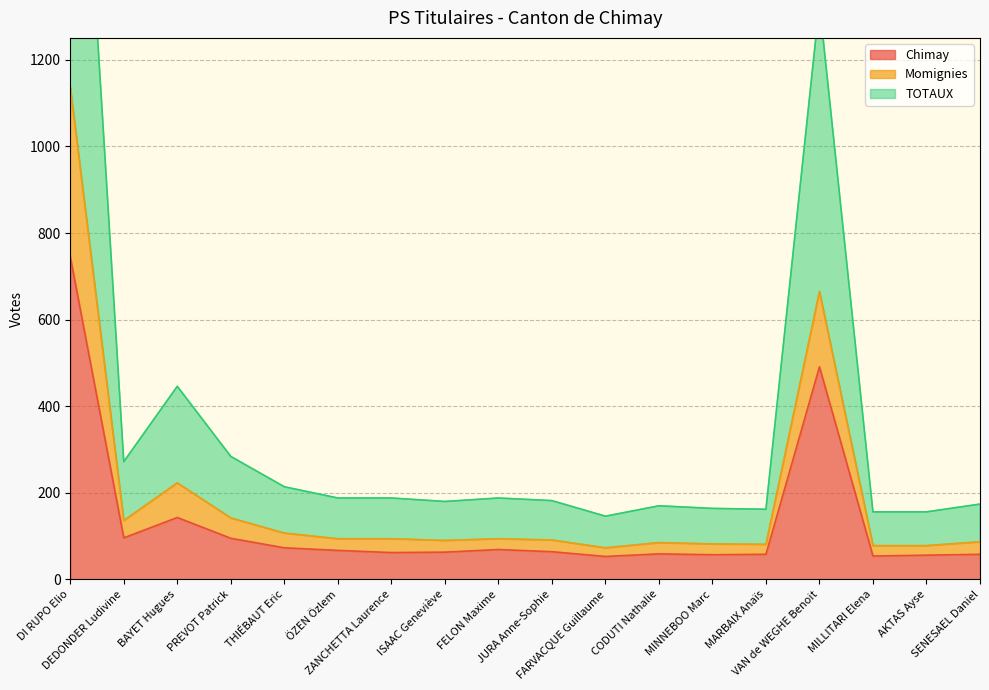

How many series are shown in this chart?

3